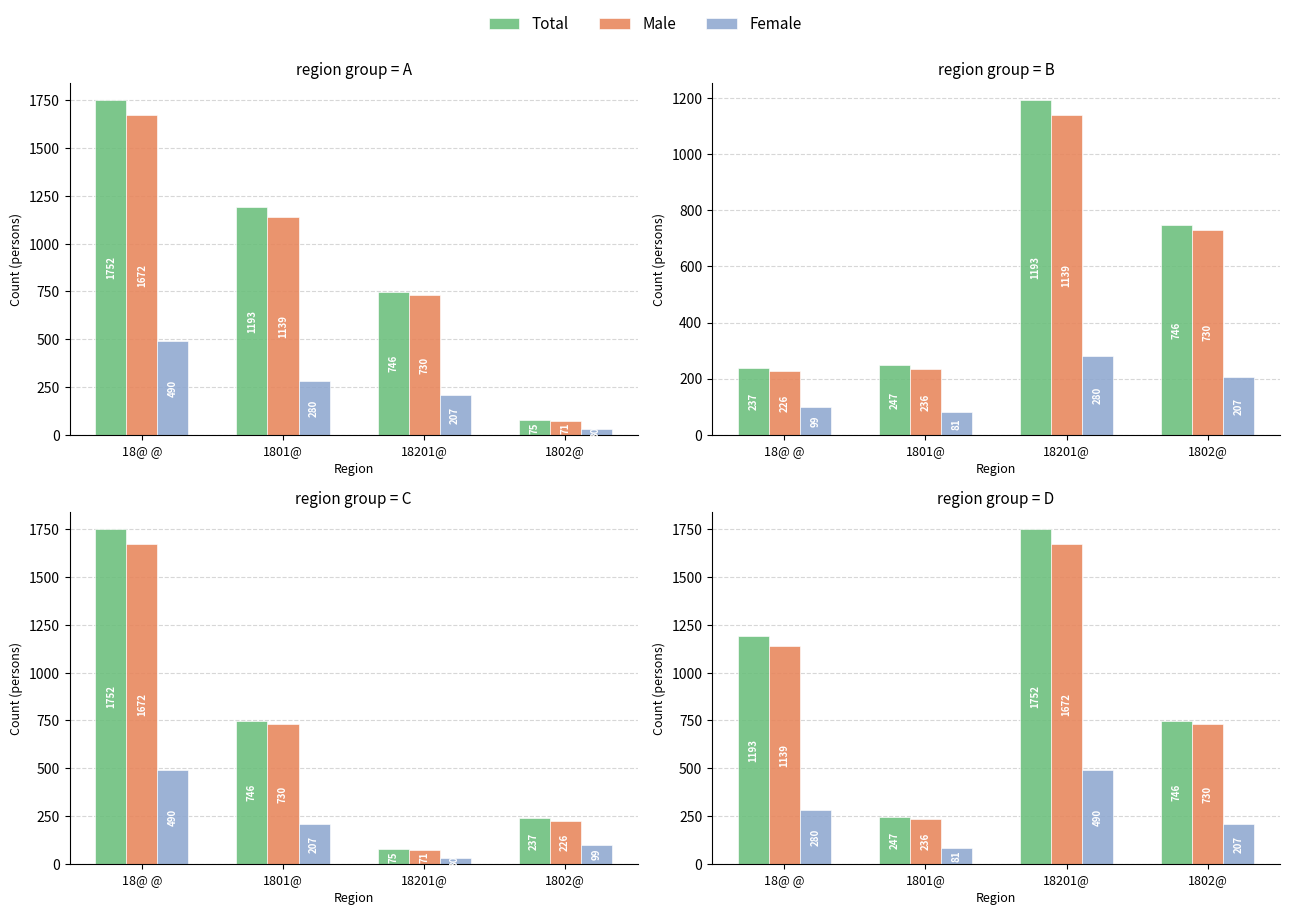

At which label is Female closest to 285?

18@ @